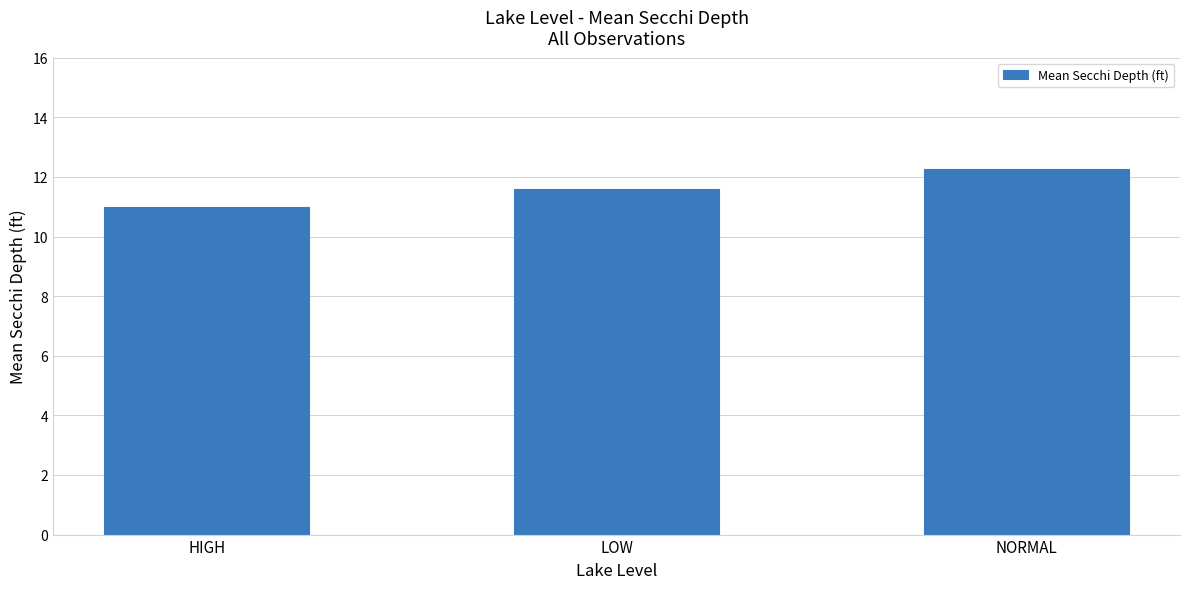

What is the minimum value shown in the chart?

11.0